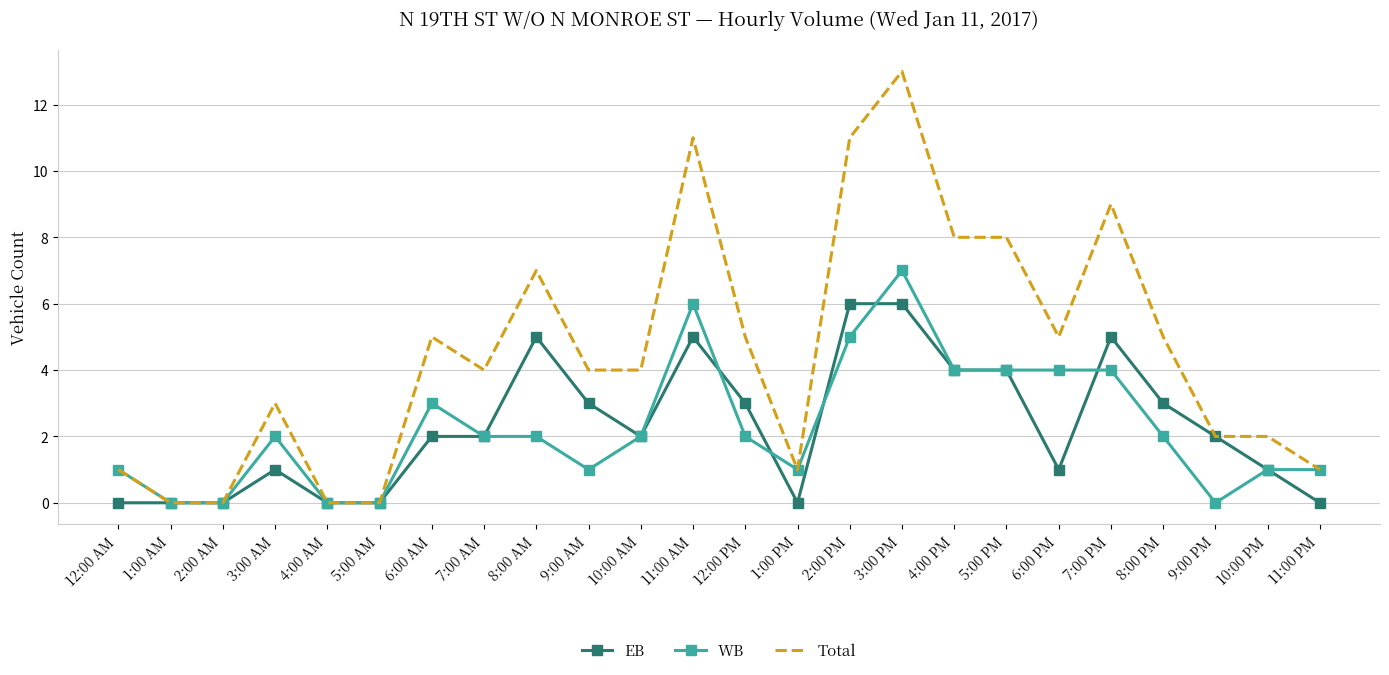

The WB series shows 2 at 8:00 PM. True or false?

True